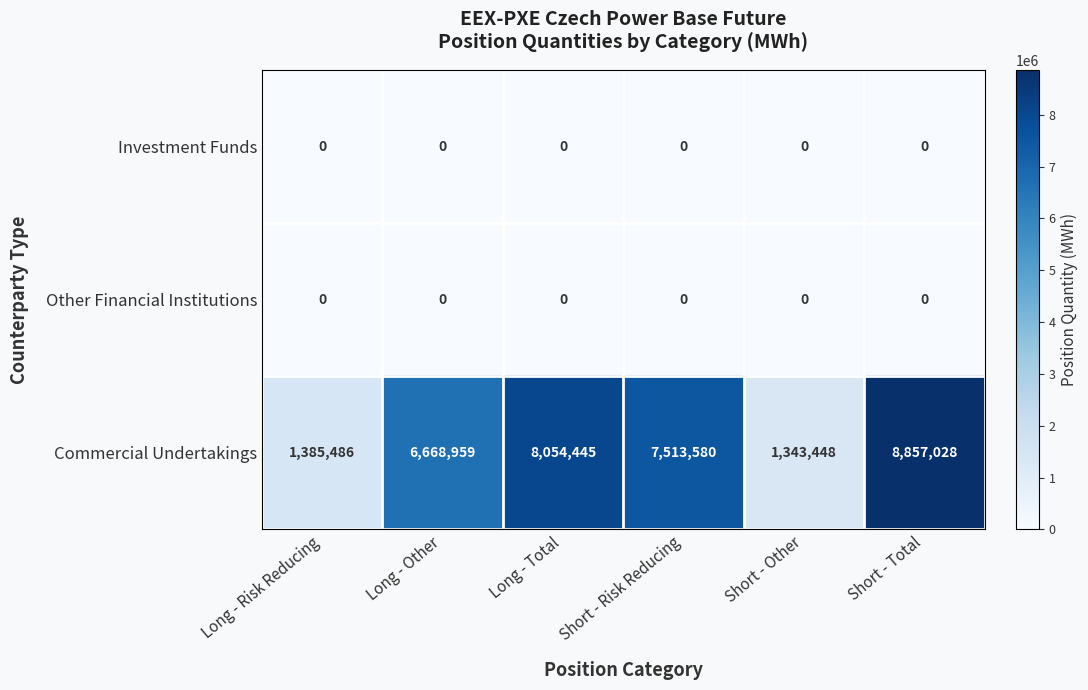

Which series changed the most between Long - Total and Short - Other?

Commercial Undertakings